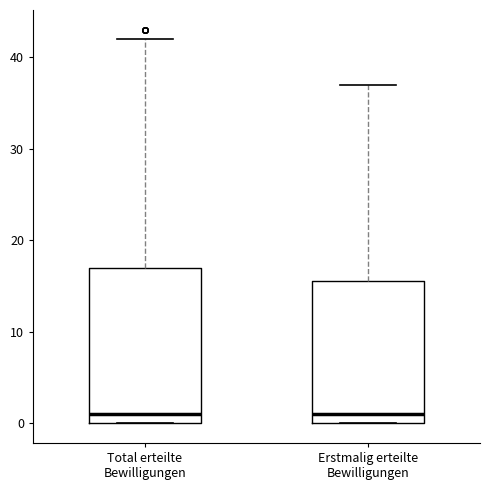

Where is the lower edge of the box for Erstmalig erteilte Bewilligungen on the y-axis? The values are not printed on the chart, so give them approximately, as read against the axis.

0